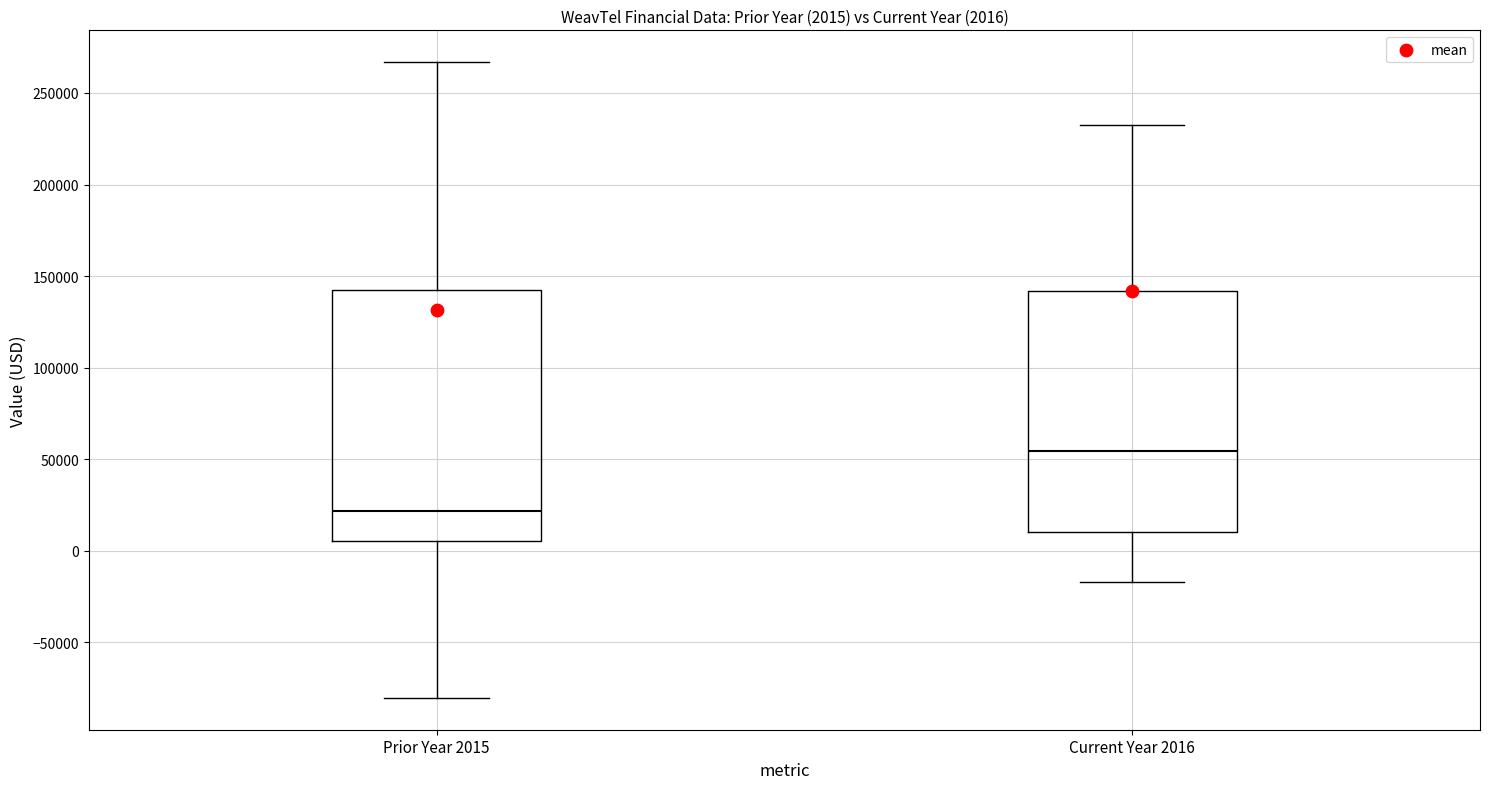

Which box has the lowest median line?

Prior Year 2015